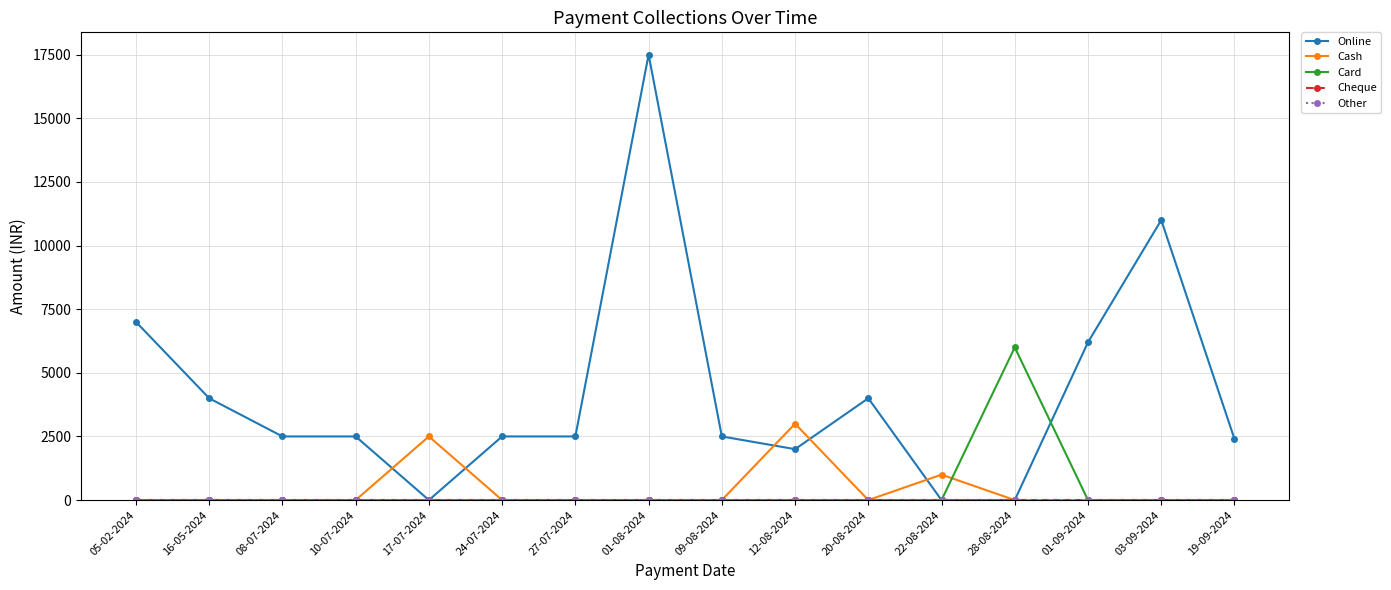

Reading right to left, transcribe all the data shown in this chart.

Online: 19-09-2024=2400	03-09-2024=11000	01-09-2024=6200	28-08-2024=0	22-08-2024=0	20-08-2024=4000	12-08-2024=2000	09-08-2024=2500	01-08-2024=17500	27-07-2024=2500	24-07-2024=2500	17-07-2024=0	10-07-2024=2500	08-07-2024=2500	16-05-2024=4000	05-02-2024=7000
Cash: 19-09-2024=0	03-09-2024=0	01-09-2024=0	28-08-2024=0	22-08-2024=1000	20-08-2024=0	12-08-2024=3000	09-08-2024=0	01-08-2024=0	27-07-2024=0	24-07-2024=0	17-07-2024=2500	10-07-2024=0	08-07-2024=0	16-05-2024=0	05-02-2024=0
Card: 19-09-2024=0	03-09-2024=0	01-09-2024=0	28-08-2024=6000	22-08-2024=0	20-08-2024=0	12-08-2024=0	09-08-2024=0	01-08-2024=0	27-07-2024=0	24-07-2024=0	17-07-2024=0	10-07-2024=0	08-07-2024=0	16-05-2024=0	05-02-2024=0
Cheque: 19-09-2024=0	03-09-2024=0	01-09-2024=0	28-08-2024=0	22-08-2024=0	20-08-2024=0	12-08-2024=0	09-08-2024=0	01-08-2024=0	27-07-2024=0	24-07-2024=0	17-07-2024=0	10-07-2024=0	08-07-2024=0	16-05-2024=0	05-02-2024=0
Other: 19-09-2024=0	03-09-2024=0	01-09-2024=0	28-08-2024=0	22-08-2024=0	20-08-2024=0	12-08-2024=0	09-08-2024=0	01-08-2024=0	27-07-2024=0	24-07-2024=0	17-07-2024=0	10-07-2024=0	08-07-2024=0	16-05-2024=0	05-02-2024=0